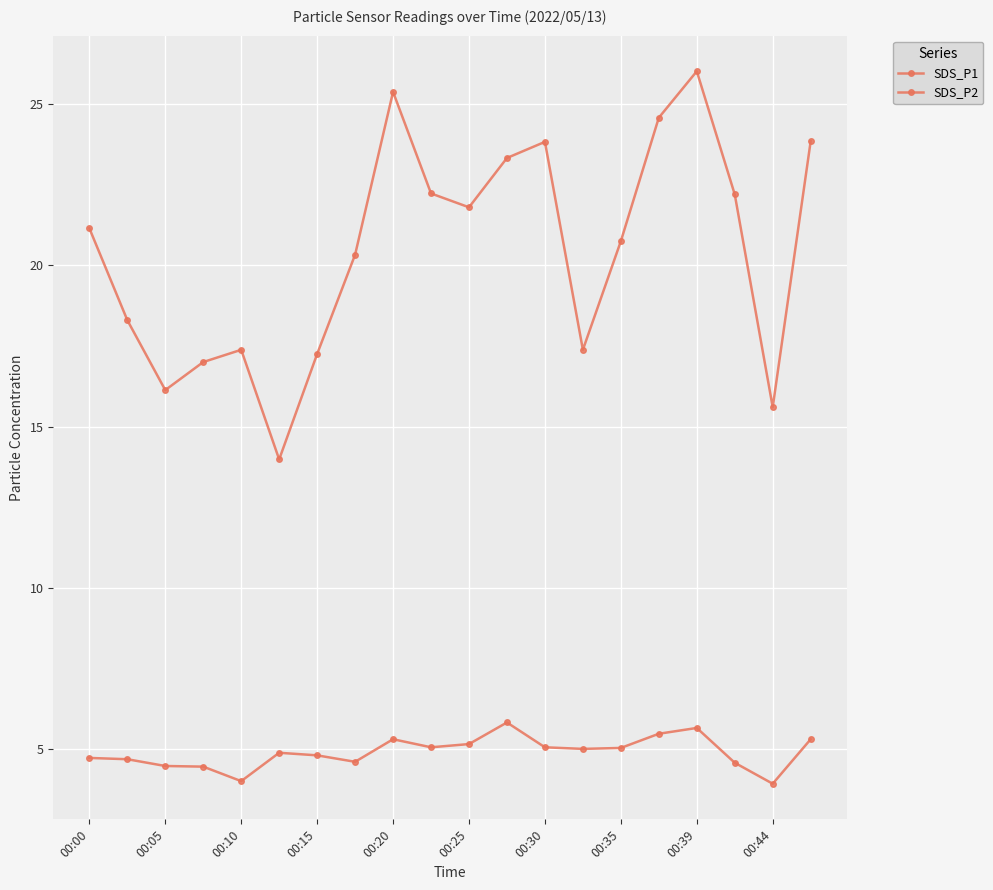

Is this an area chart (filled region under the line)?

No